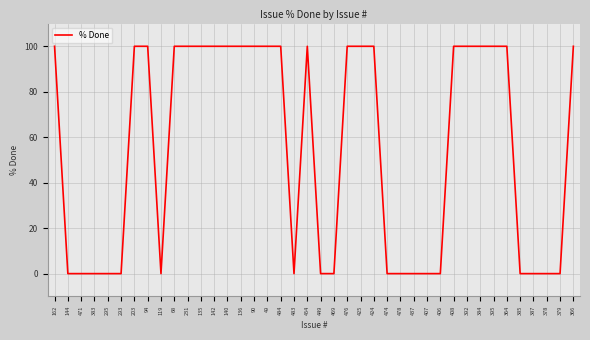

Count the values in the range 0 to 100.

40